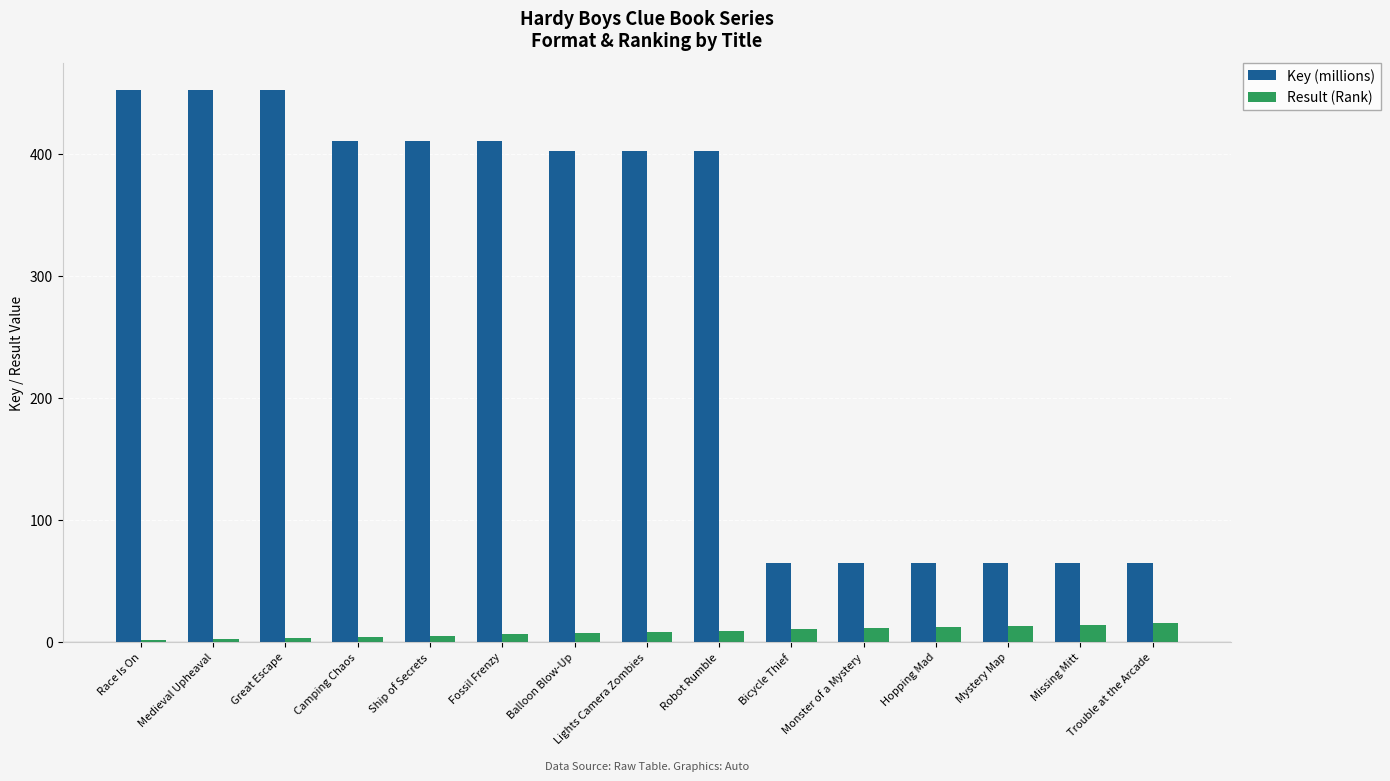

What is the sum of all Result (Rank) values?

120.0